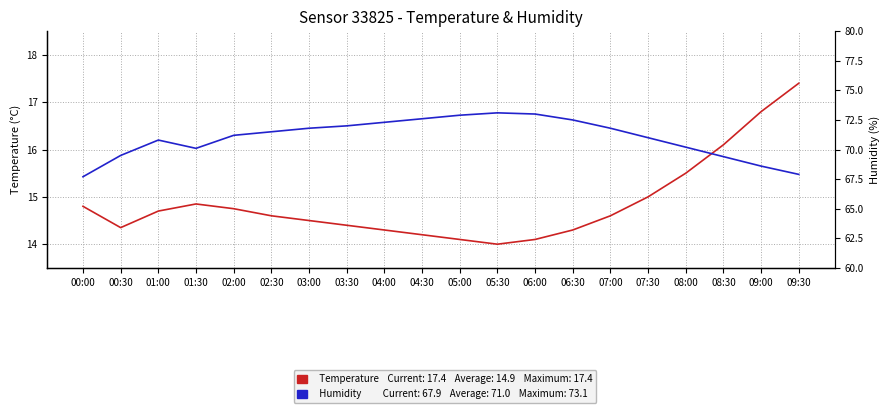

What value does the Humidity series have at 04:00?

72.3